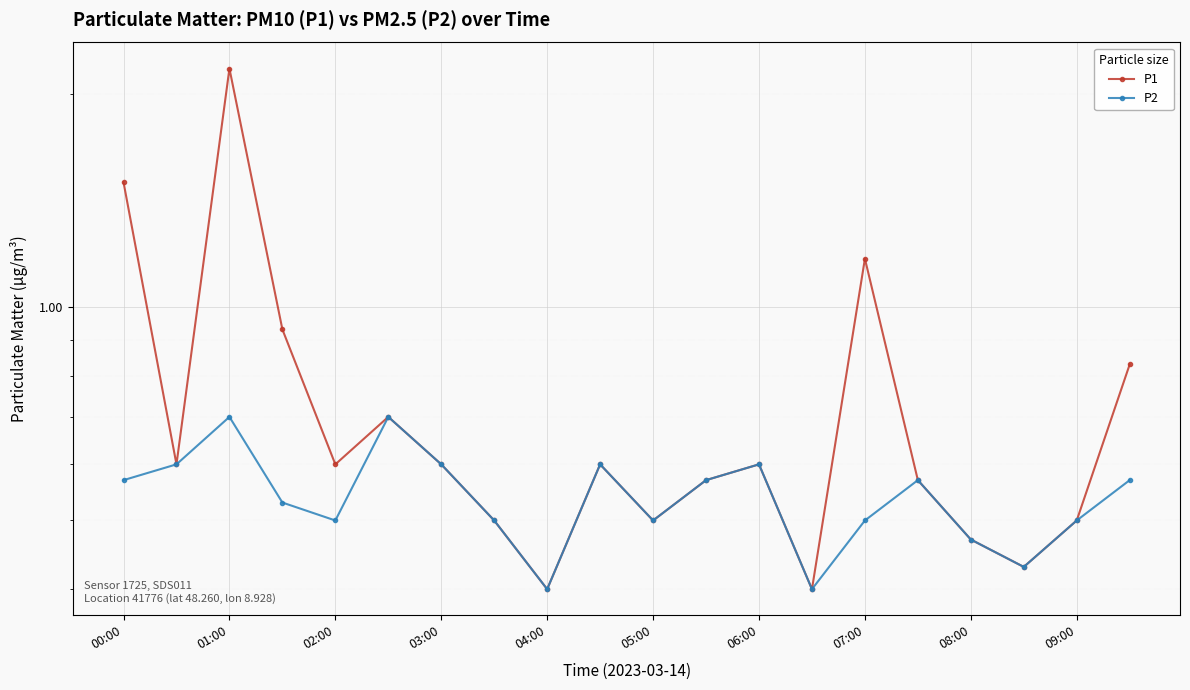

Which series has the largest range (max minus min)?

P1